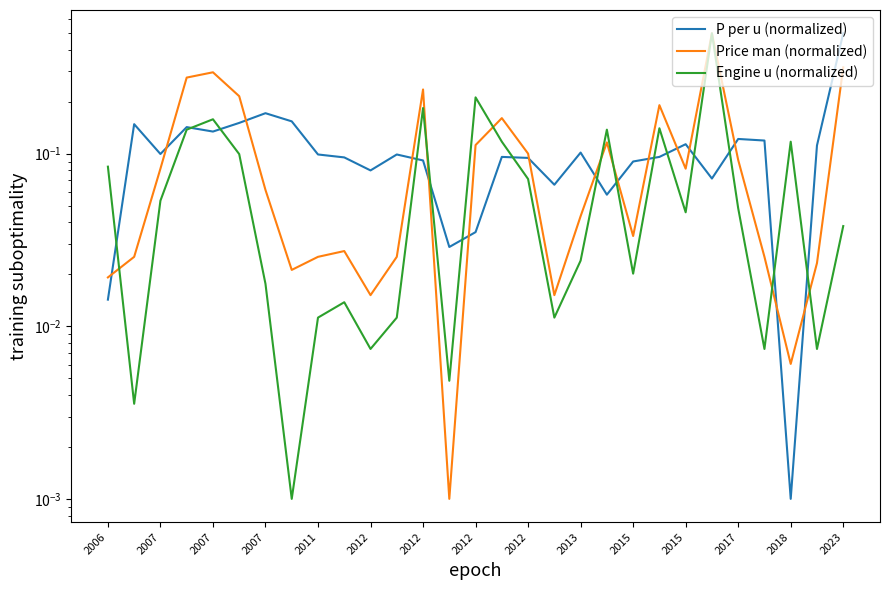

True or false: Price man (normalized) has a value of 0.4 at 2007.

False